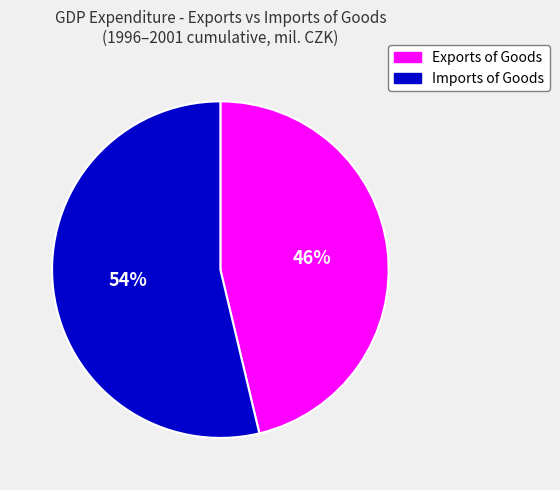

To the nearest percent, what portion does Exports of Goods represent?

46%